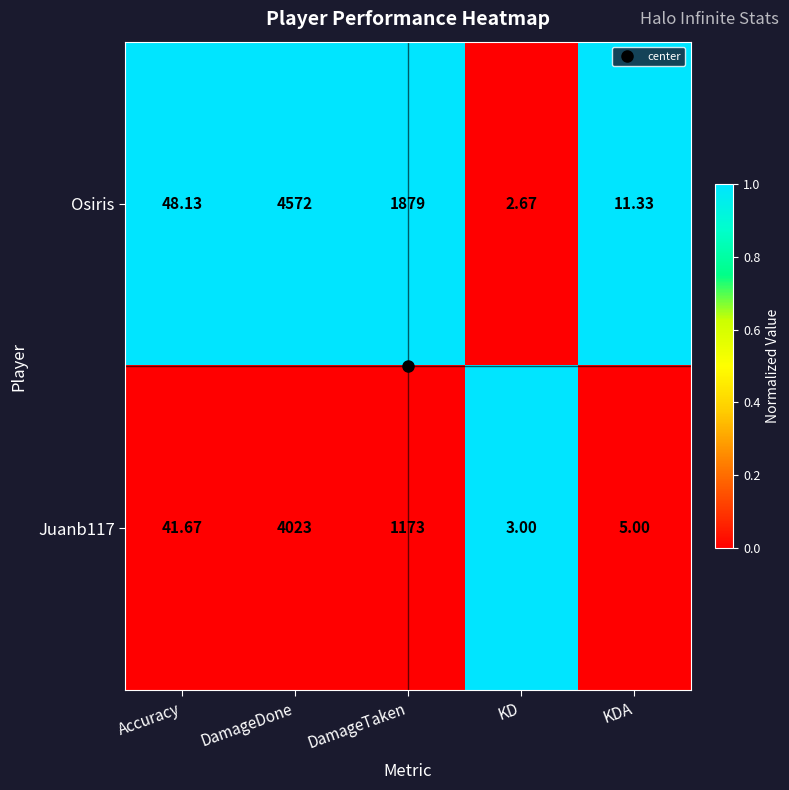

Is the value of Osiris at DamageTaken greater than the value of Juanb117 at Accuracy?

Yes